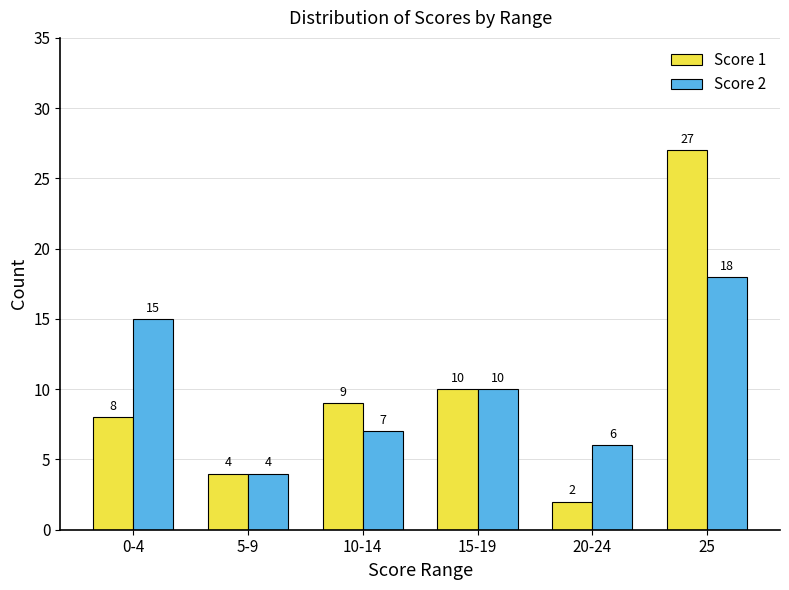

What is the minimum value shown in the chart?

2